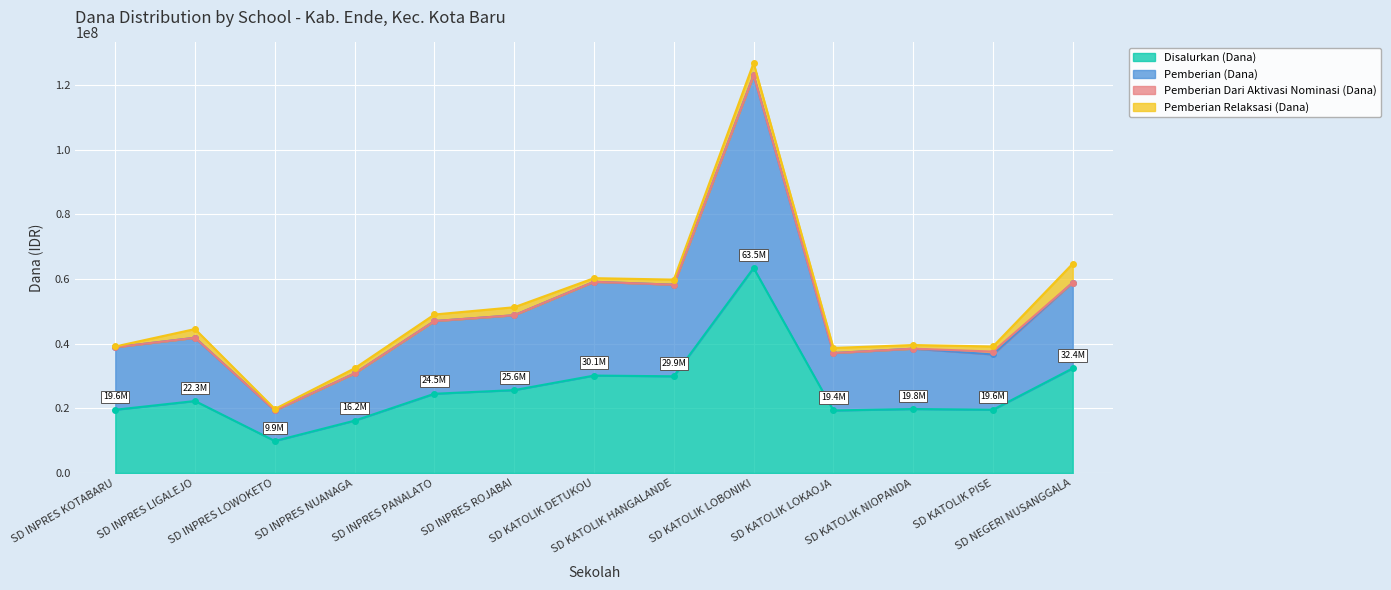

Count the number of categories in the chart.

13